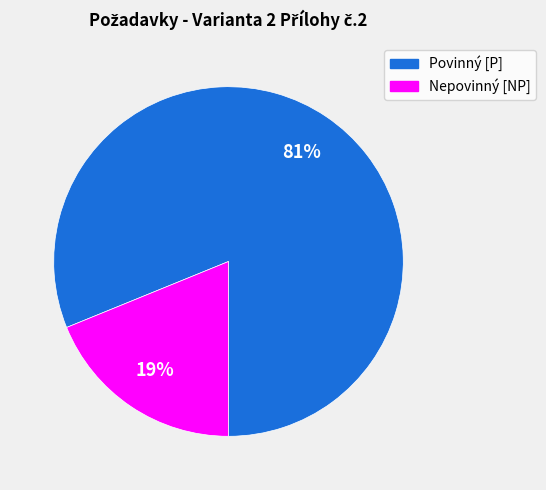

Which category has the smallest portion of the pie?

Nepovinný [NP]